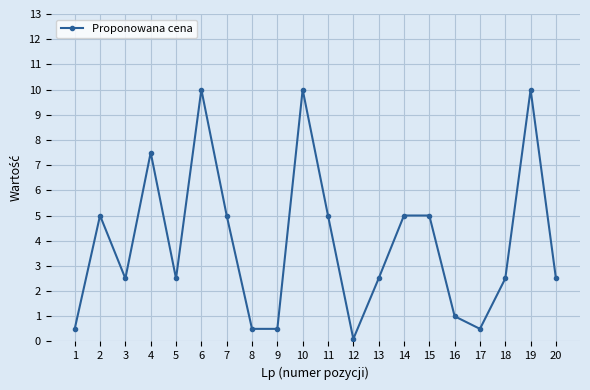

Reading right to left, what are all the values shown in this chart?

2.5	10.0	2.5	0.5	1.0	5.0	5.0	2.5	0.1	5.0	10.0	0.5	0.5	5.0	10.0	2.5	7.5	2.5	5.0	0.5